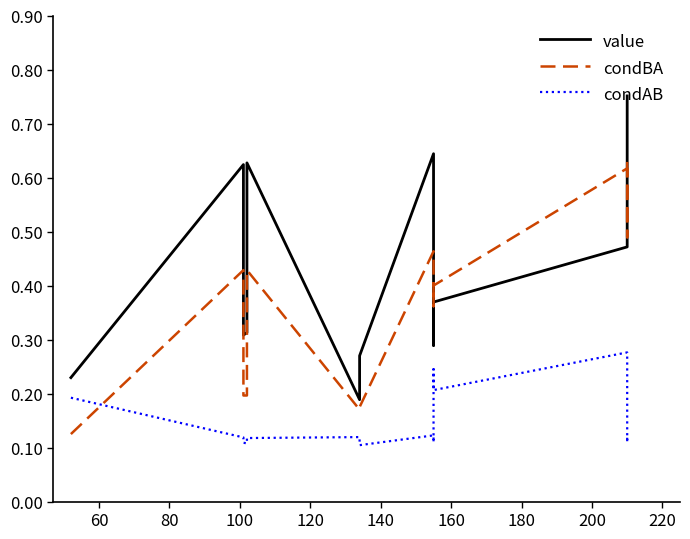

What is the sum of all condBA values?

5.7